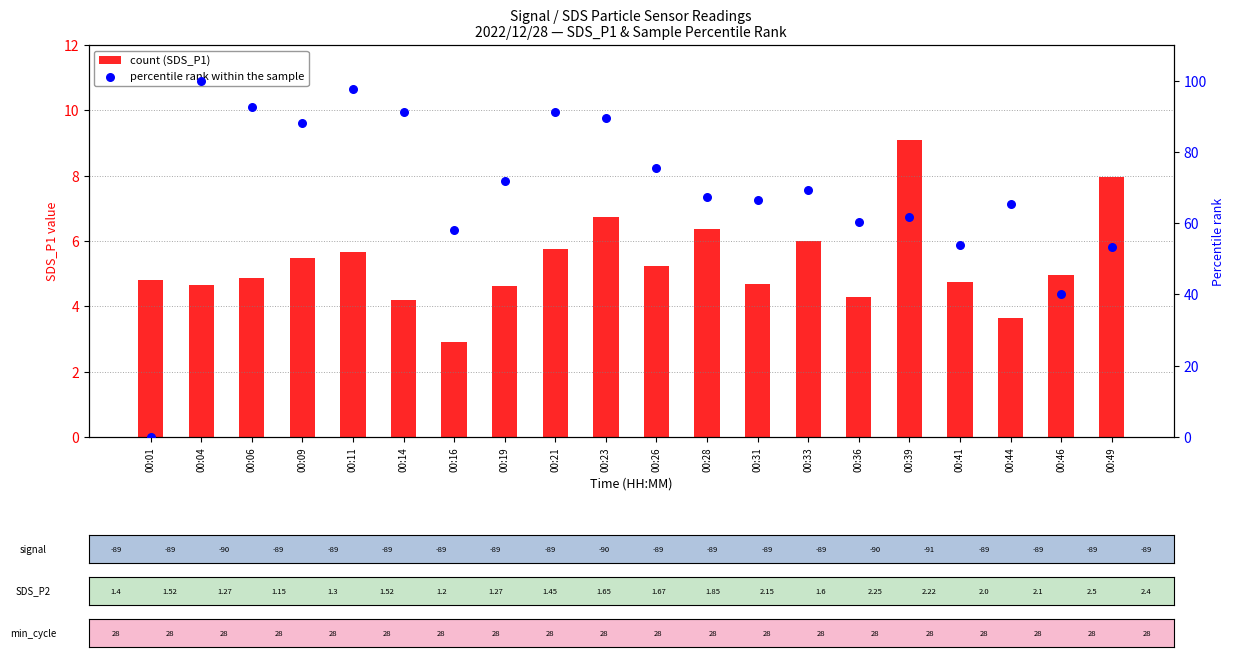

What is the total value across all series at 00:21?

97.0